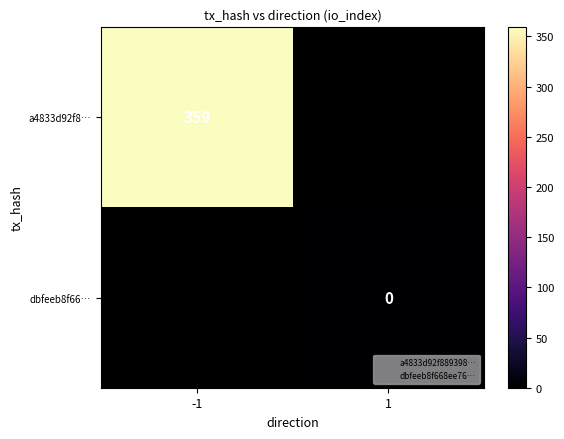

Is it true that a4833d92f8… equals 359 at -1?

True